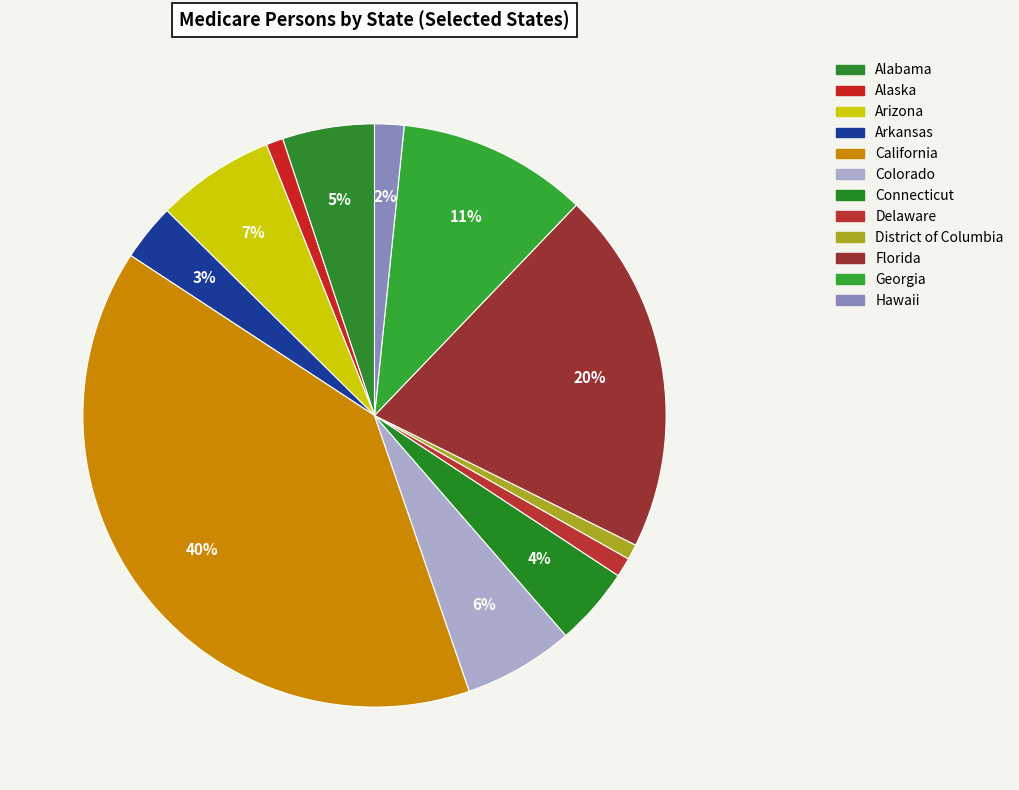

What is the largest slice in the pie chart?

California